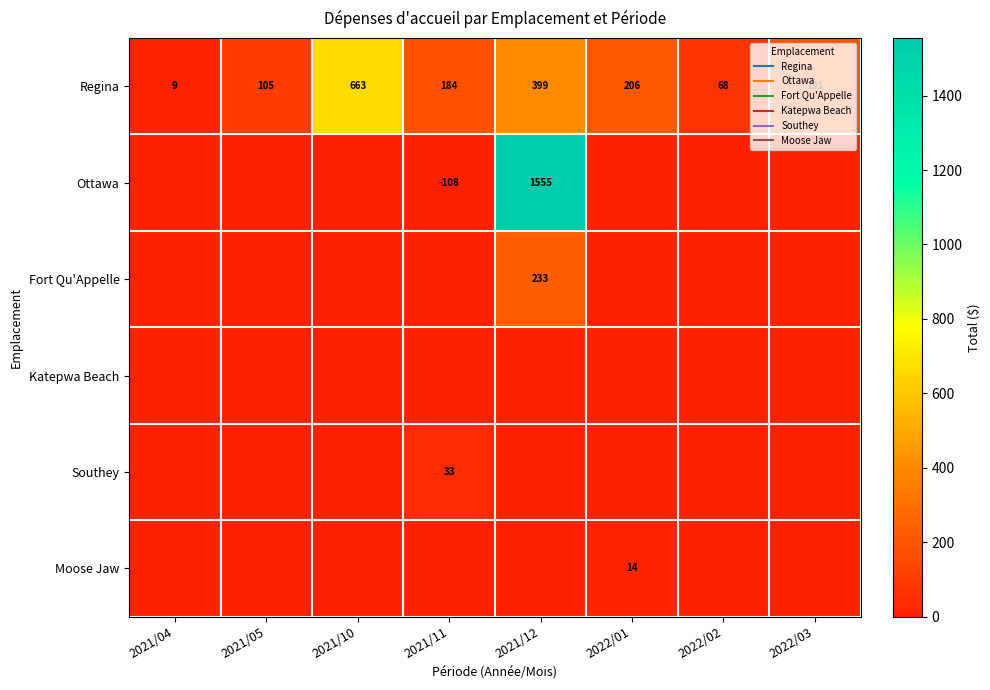

Rank the categories by Ottawa value from highest to lowest.

2021/12, 2021/04, 2021/05, 2021/10, 2021/11, 2022/01, 2022/02, 2022/03